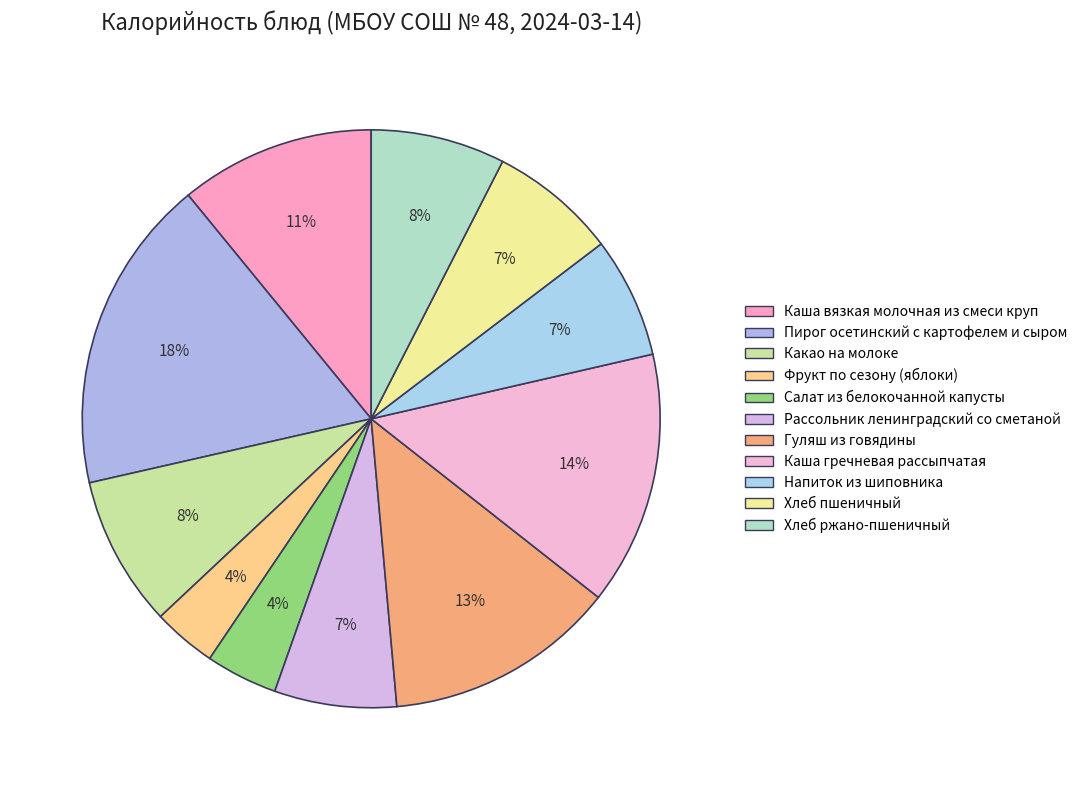

What percentage do Хлеб ржано-пшеничный and Гуляш из говядины together represent?

20.5%